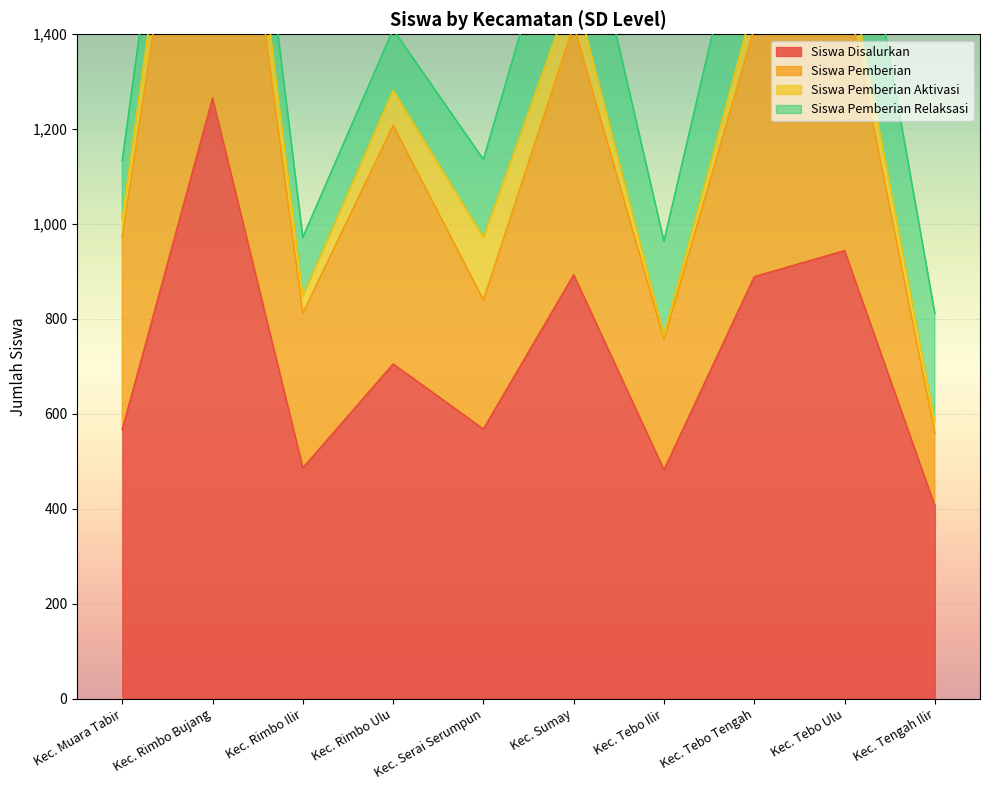

True or false: Siswa Pemberian has more than 1 interior local peaks.

True